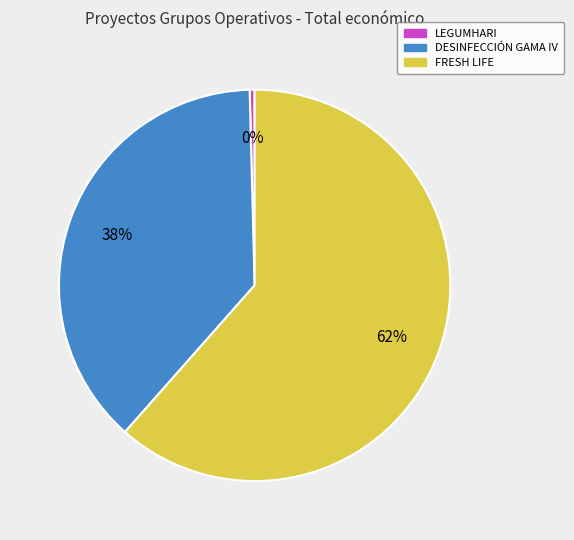

What is the ratio of the value at DESINFECCIÓN GAMA IV to the value at LEGUMHARI?

93.7